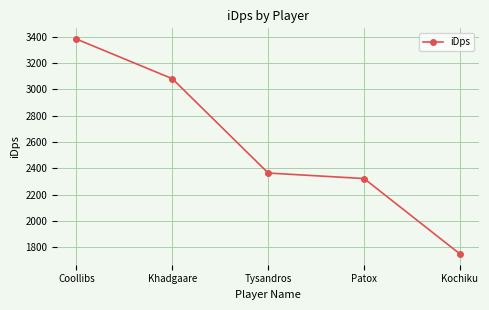

Rank the categories by value from highest to lowest.

Coollibs, Khadgaare, Tysandros, Patox, Kochiku